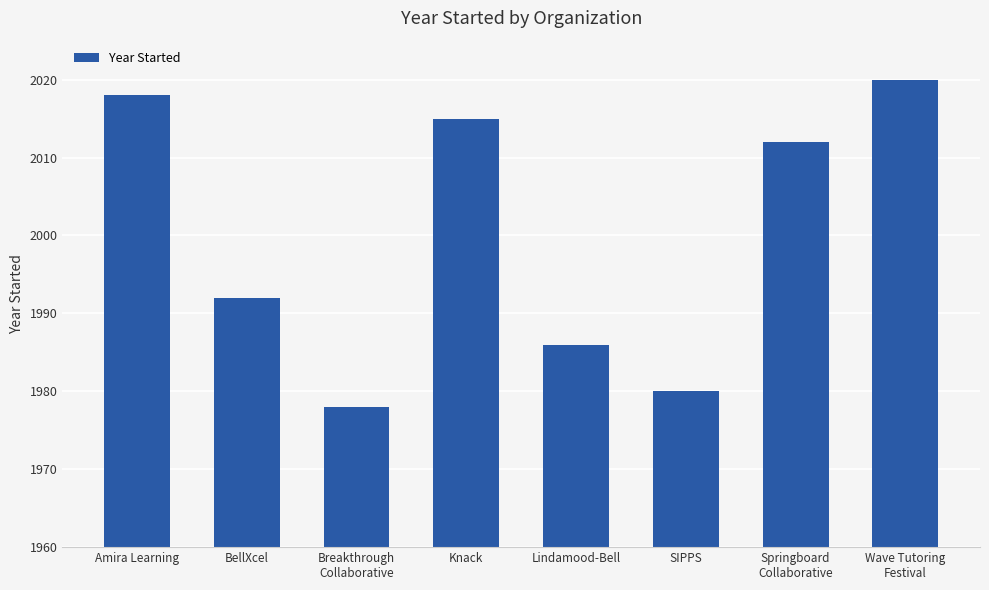

Reading left to right, transcribe all the data shown in this chart.

Amira Learning=2018	BellXcel=1992	Breakthrough
Collaborative=1978	Knack=2015	Lindamood-Bell=1986	SIPPS=1980	Springboard
Collaborative=2012	Wave Tutoring
Festival=2020